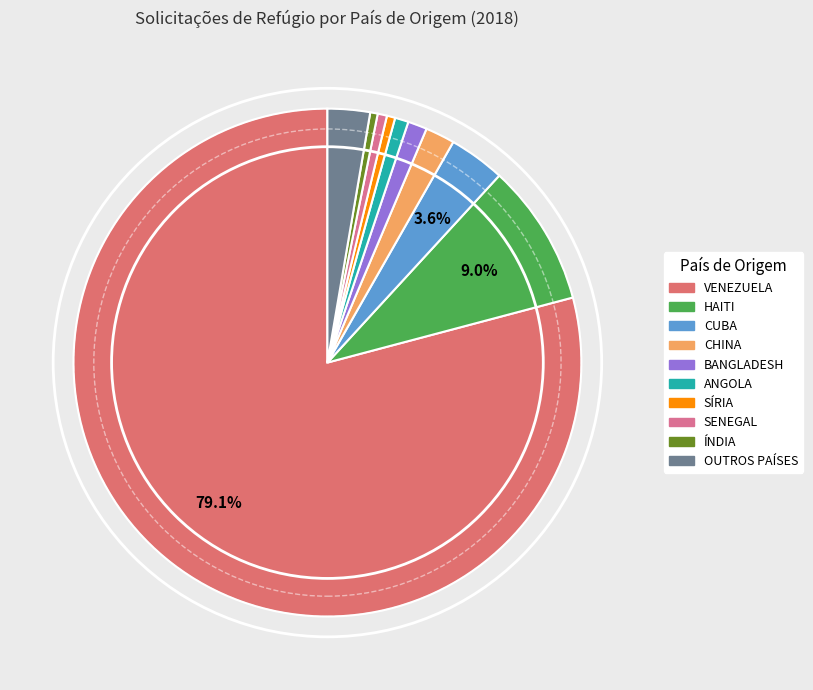

What is the smallest slice in the pie chart?

ÍNDIA